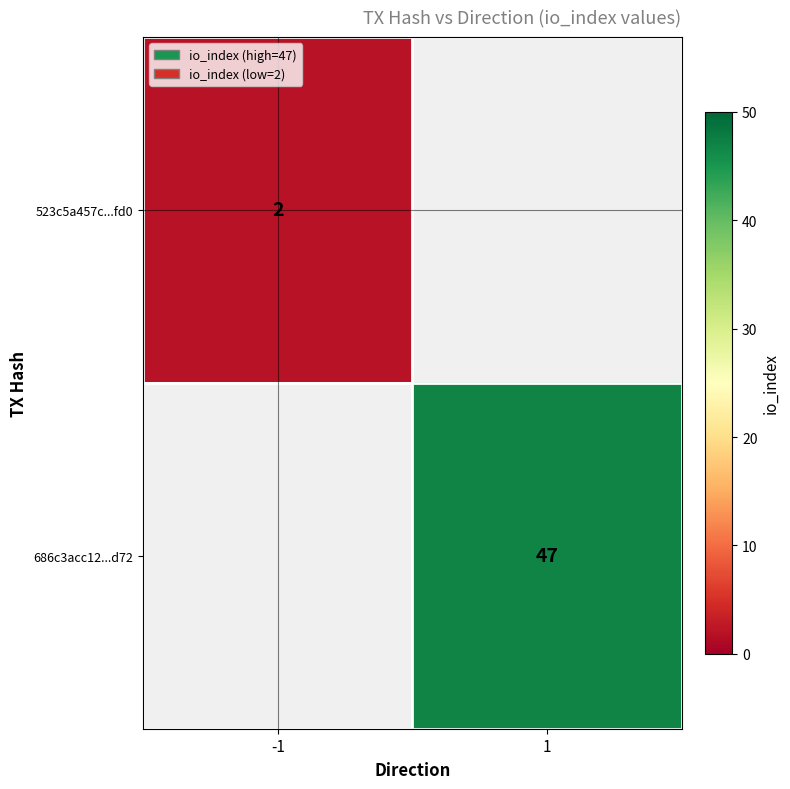

True or false: 523c5a457c...fd0 has a value of 0 at -1.

False